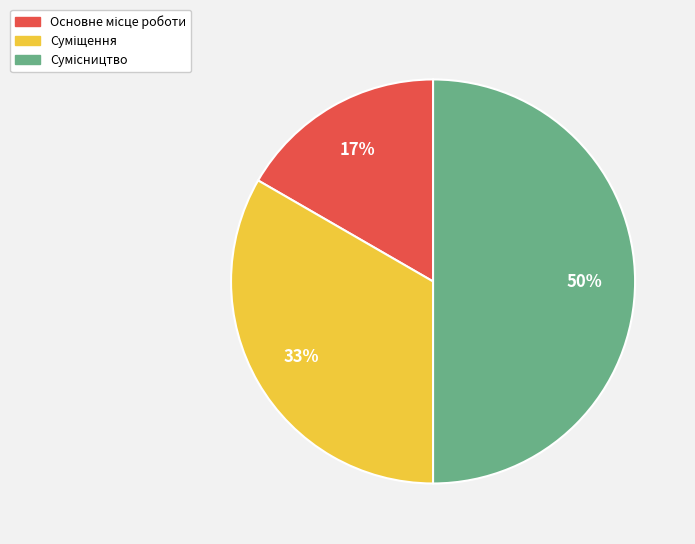

To the nearest percent, what is the average slice percentage?

33%